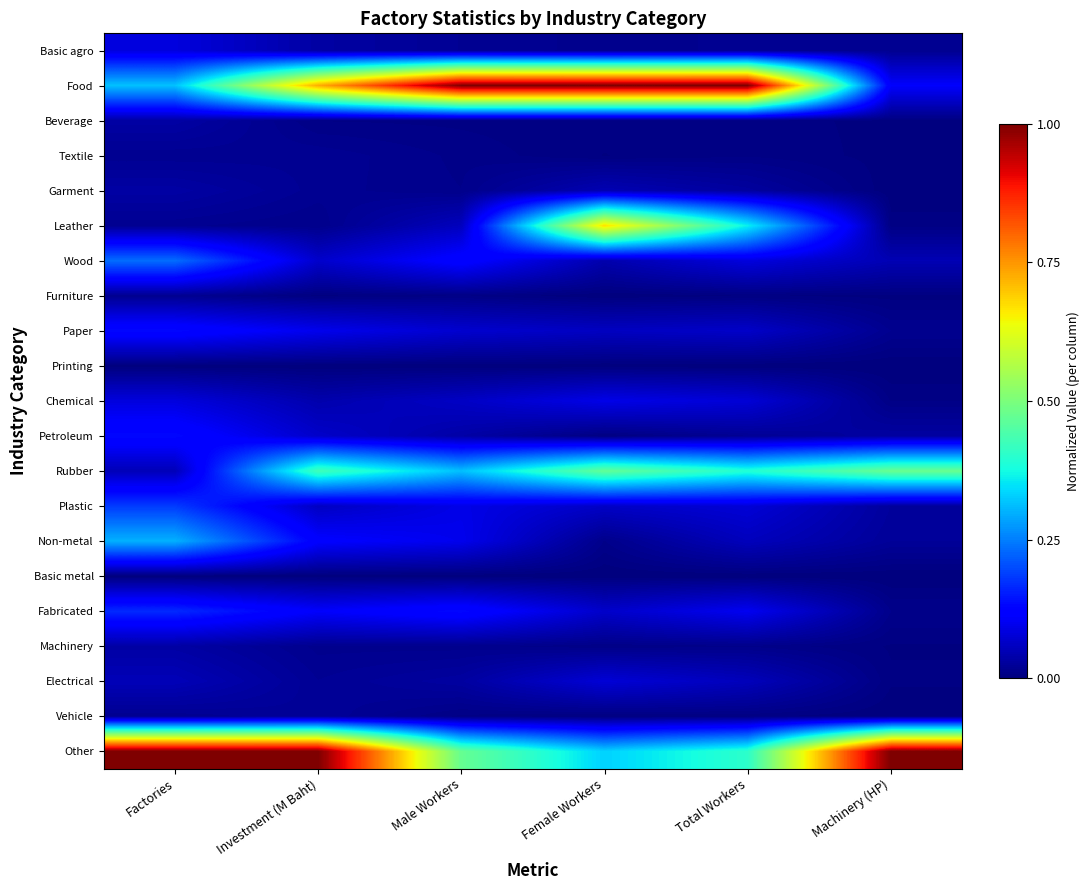

Reading left to right, transcribe all the data shown in this chart.

Basic agro: Factories=0.1	Investment (M Baht)=0.0	Male Workers=0.0	Female Workers=0.0	Total Workers=0.0	Machinery (HP)=0.0
Food: Factories=0.3	Investment (M Baht)=0.7	Male Workers=1.0	Female Workers=1.0	Total Workers=1.0	Machinery (HP)=0.1
Beverage: Factories=0.0	Investment (M Baht)=0.0	Male Workers=0.0	Female Workers=0.0	Total Workers=0.0	Machinery (HP)=0.0
Textile: Factories=0.0	Investment (M Baht)=0.0	Male Workers=0.0	Female Workers=0.0	Total Workers=0.0	Machinery (HP)=0.0
Garment: Factories=0.0	Investment (M Baht)=0.0	Male Workers=0.0	Female Workers=0.0	Total Workers=0.0	Machinery (HP)=0.0
Leather: Factories=0.0	Investment (M Baht)=0.0	Male Workers=0.1	Female Workers=0.7	Total Workers=0.4	Machinery (HP)=0.0
Wood: Factories=0.2	Investment (M Baht)=0.1	Male Workers=0.1	Female Workers=0.0	Total Workers=0.1	Machinery (HP)=0.0
Furniture: Factories=0.0	Investment (M Baht)=0.0	Male Workers=0.0	Female Workers=0.0	Total Workers=0.0	Machinery (HP)=0.0
Paper: Factories=0.1	Investment (M Baht)=0.1	Male Workers=0.1	Female Workers=0.1	Total Workers=0.1	Machinery (HP)=0.0
Printing: Factories=0.0	Investment (M Baht)=0.0	Male Workers=0.0	Female Workers=0.0	Total Workers=0.0	Machinery (HP)=0.0
Chemical: Factories=0.1	Investment (M Baht)=0.0	Male Workers=0.1	Female Workers=0.1	Total Workers=0.1	Machinery (HP)=0.0
Petroleum: Factories=0.1	Investment (M Baht)=0.1	Male Workers=0.0	Female Workers=0.0	Total Workers=0.0	Machinery (HP)=0.0
Rubber: Factories=0.1	Investment (M Baht)=0.4	Male Workers=0.3	Female Workers=0.5	Total Workers=0.4	Machinery (HP)=0.5
Plastic: Factories=0.2	Investment (M Baht)=0.1	Male Workers=0.1	Female Workers=0.1	Total Workers=0.1	Machinery (HP)=0.0
Non-metal: Factories=0.3	Investment (M Baht)=0.1	Male Workers=0.1	Female Workers=0.0	Total Workers=0.1	Machinery (HP)=0.0
Basic metal: Factories=0.0	Investment (M Baht)=0.0	Male Workers=0.0	Female Workers=0.0	Total Workers=0.0	Machinery (HP)=0.0
Fabricated: Factories=0.2	Investment (M Baht)=0.1	Male Workers=0.1	Female Workers=0.1	Total Workers=0.1	Machinery (HP)=0.0
Machinery: Factories=0.0	Investment (M Baht)=0.0	Male Workers=0.0	Female Workers=0.0	Total Workers=0.0	Machinery (HP)=0.0
Electrical: Factories=0.1	Investment (M Baht)=0.0	Male Workers=0.0	Female Workers=0.1	Total Workers=0.1	Machinery (HP)=0.0
Vehicle: Factories=0.0	Investment (M Baht)=0.0	Male Workers=0.0	Female Workers=0.0	Total Workers=0.0	Machinery (HP)=0.0
Other: Factories=1.0	Investment (M Baht)=1.0	Male Workers=0.5	Female Workers=0.3	Total Workers=0.4	Machinery (HP)=1.0